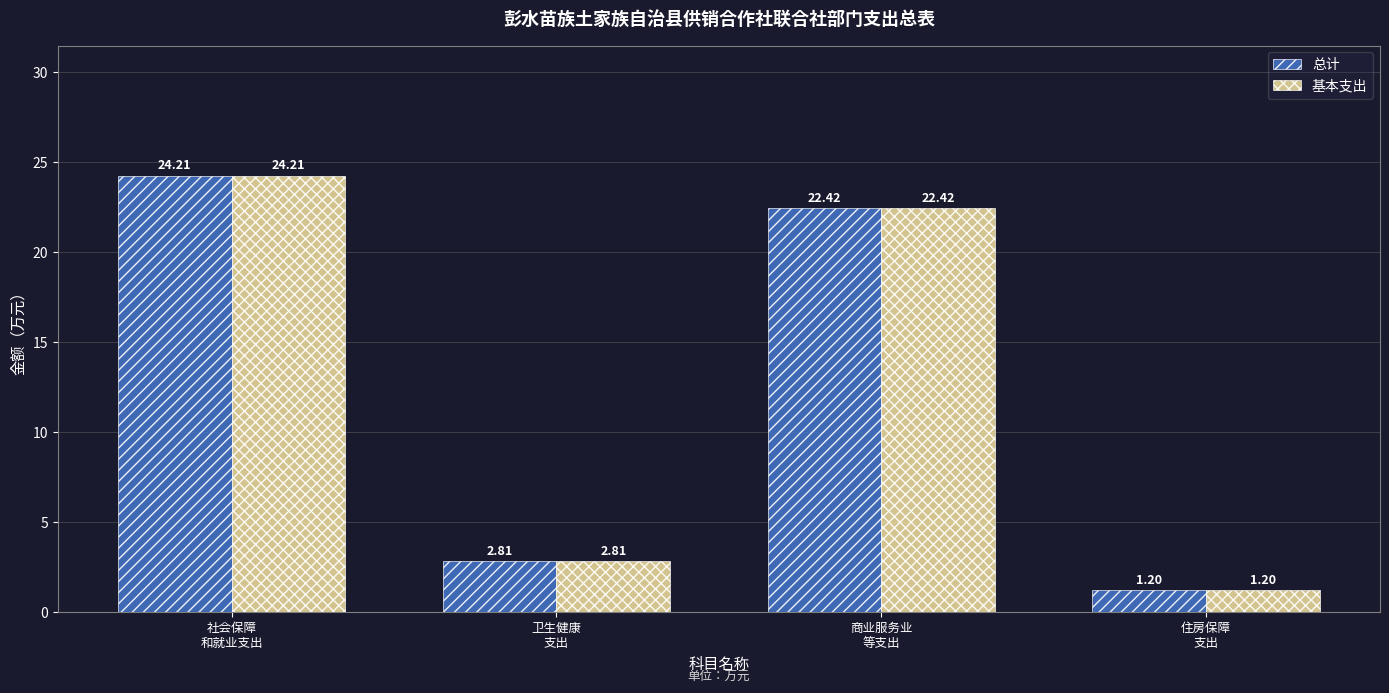

What is the average value of the 基本支出 series?

12.7